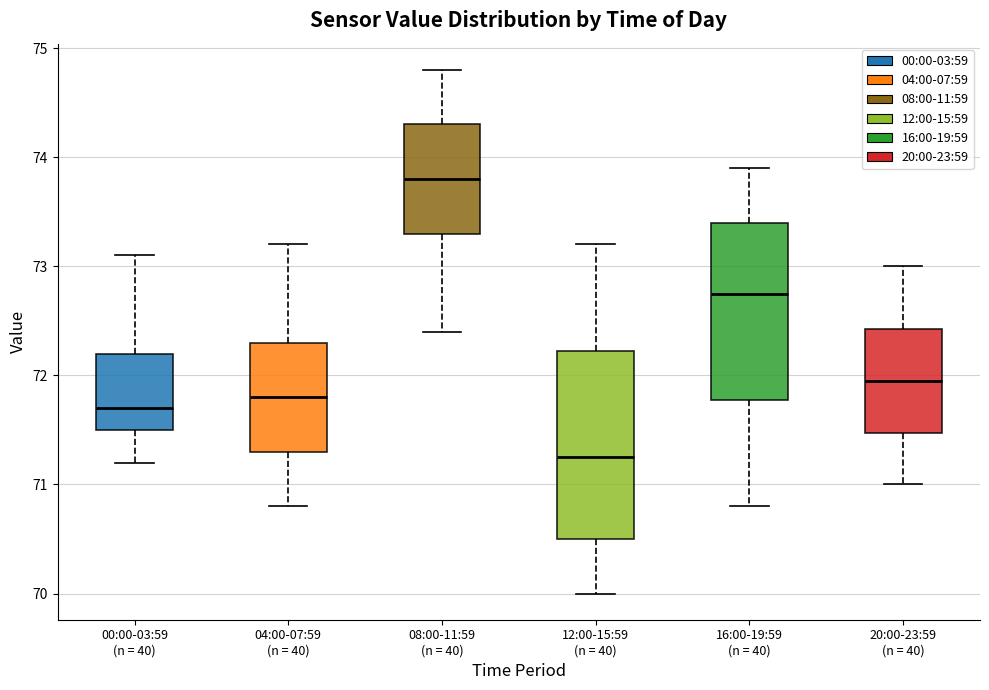

Where is the upper edge of the box for 12:00-15:59 (n = 40) on the y-axis? The values are not printed on the chart, so give them approximately, as read against the axis.

72.2